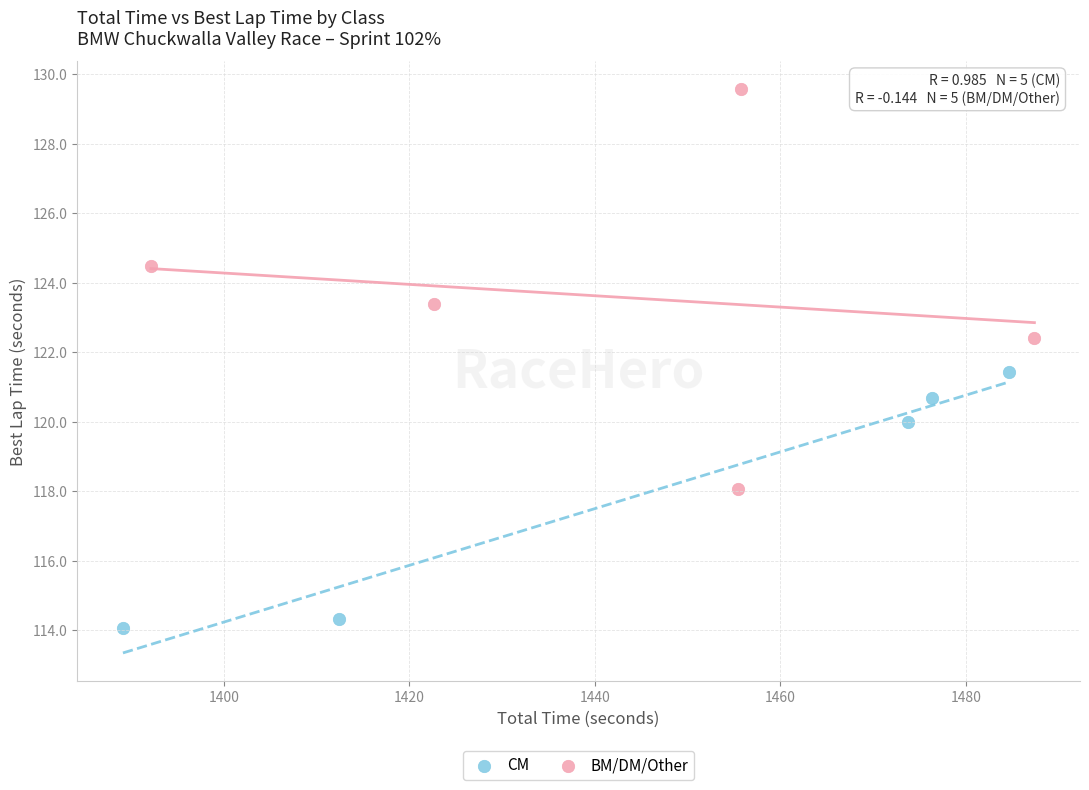

Which series contains the highest Y value?

BM/DM/Other